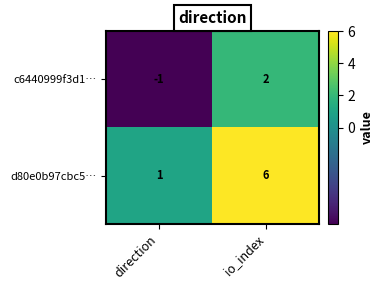

List the series in order of their peak value, lowest first.

c6440999f3d1…, d80e0b97cbc5…